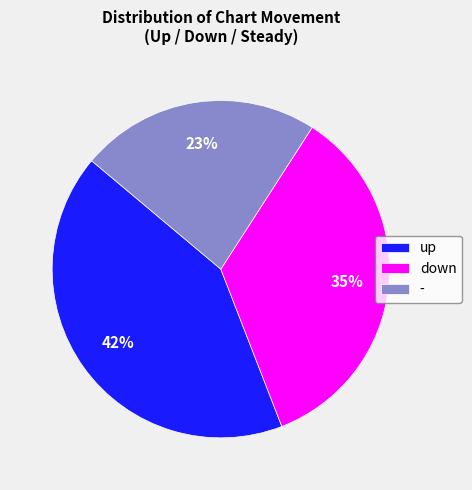

True or false: up accounts for 28% of the total.

False